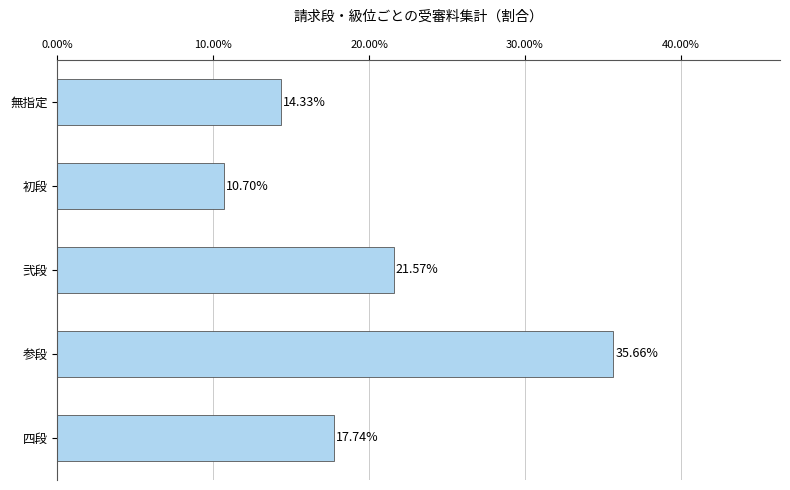

How many values exceed 17?

3